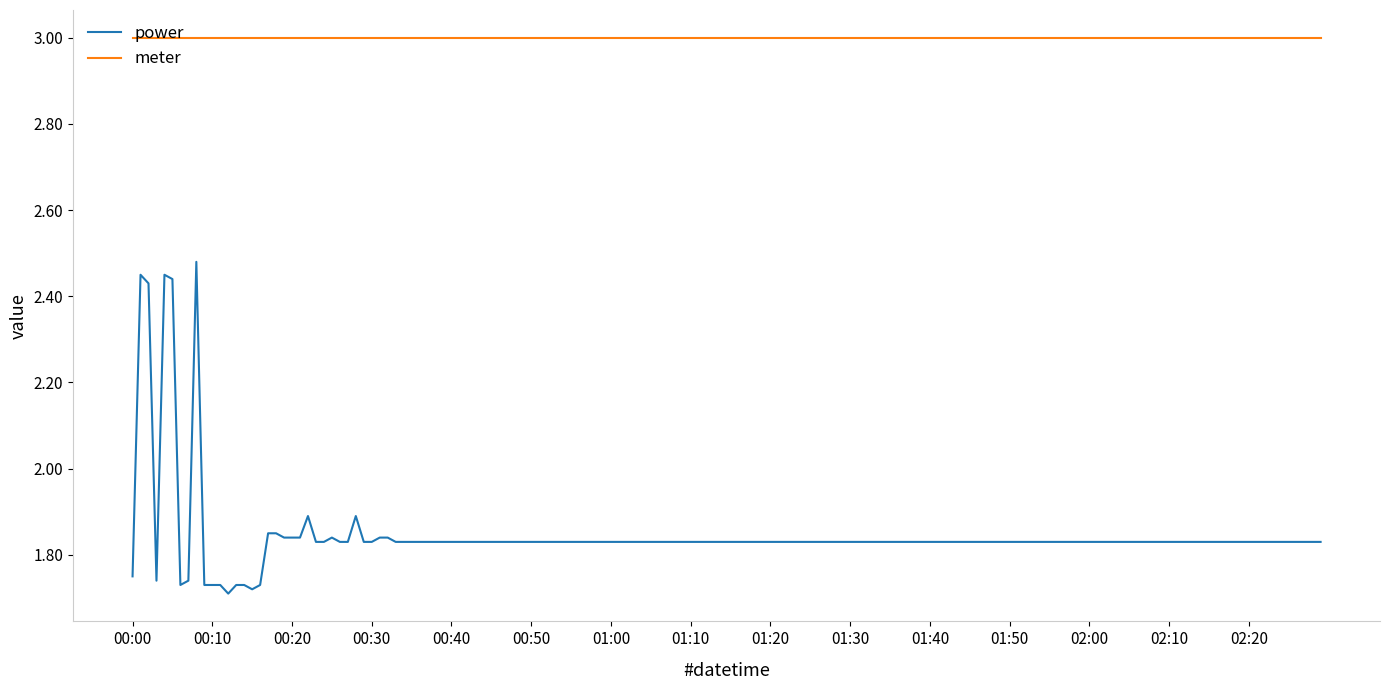

True or false: power and meter intersect in this chart.

False